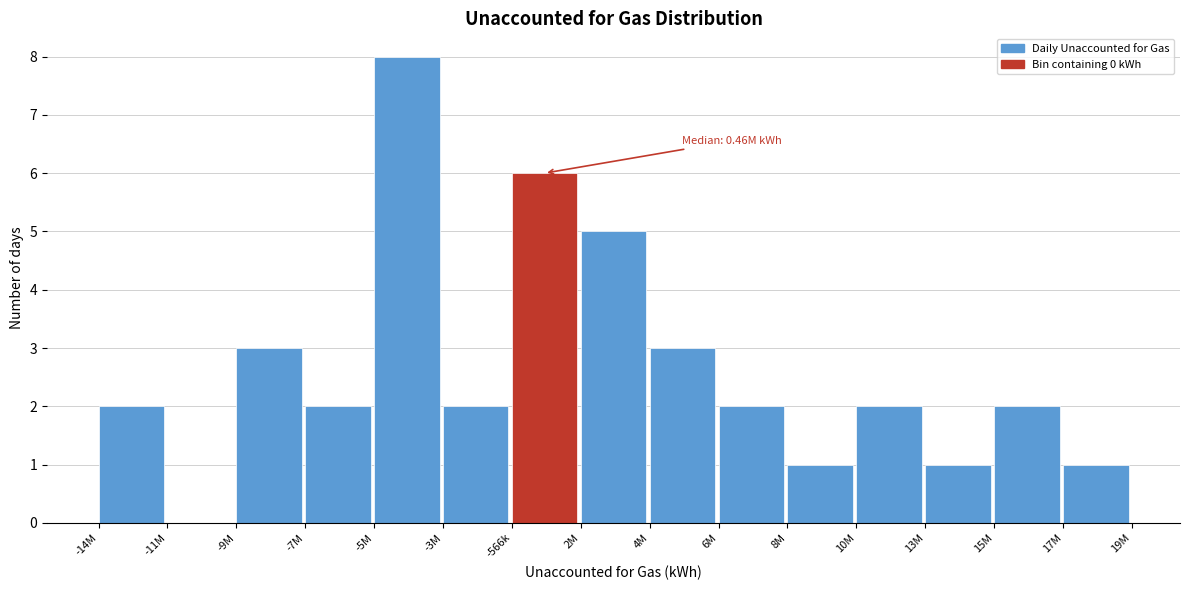

Reading right to left, what are all the values shown in this chart?

17M=1	15M=2	13M=1	10M=2	8M=1	6M=2	4M=3	2M=5	-566k=6	-3M=2	-5M=8	-7M=2	-9M=3	-11M=0	-14M=2